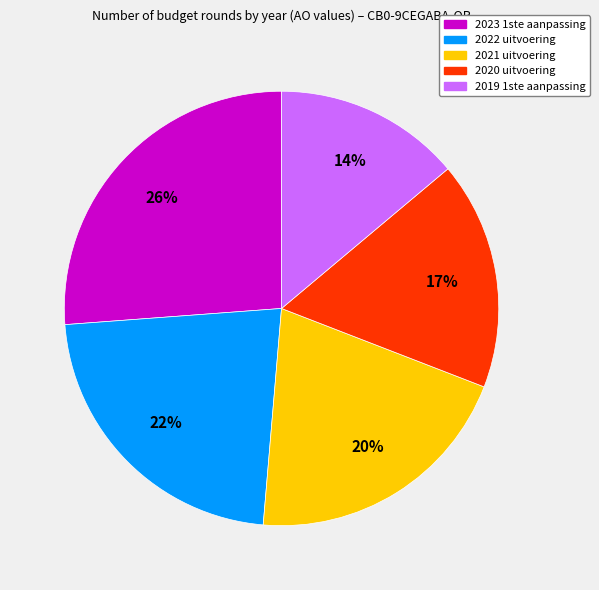

To the nearest percent, what is the difference between the largest and smallest slice percentages?

12%